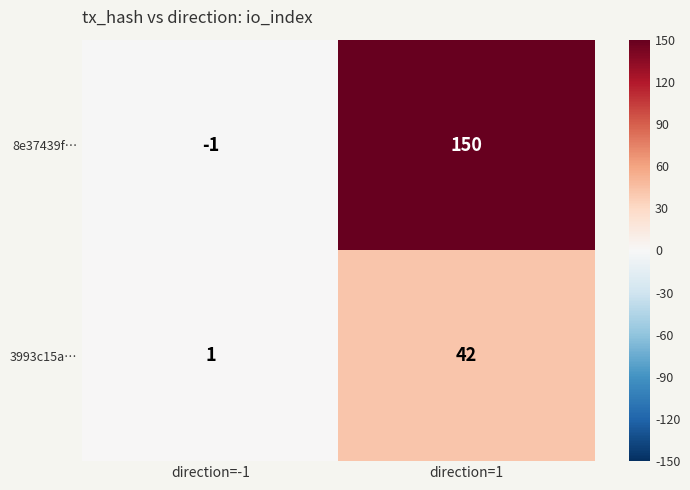

Is it true that 8e37439f… equals 44 at direction=1?

False